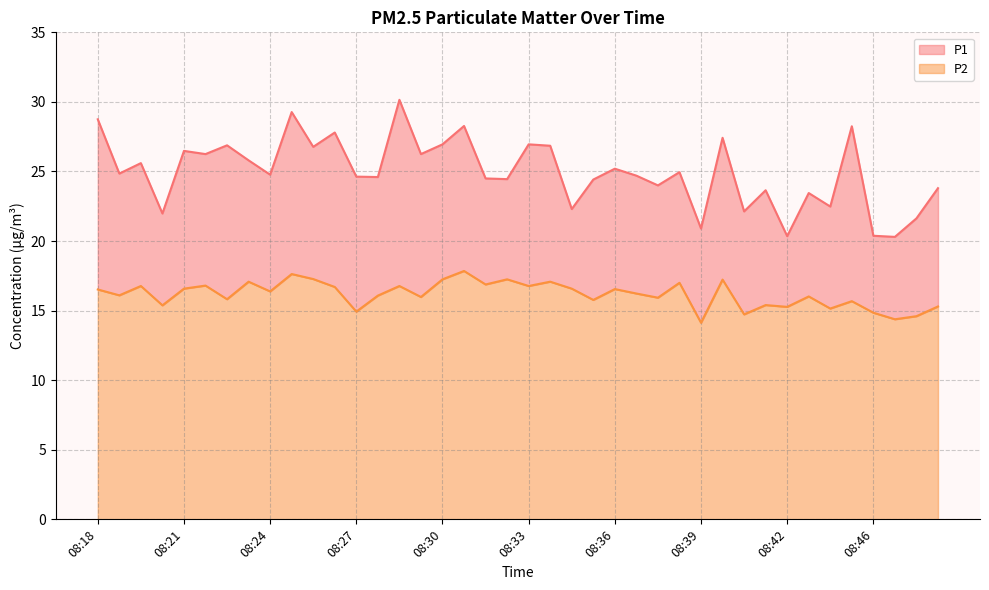

Where is P2 nearest to the value 15?

08:27